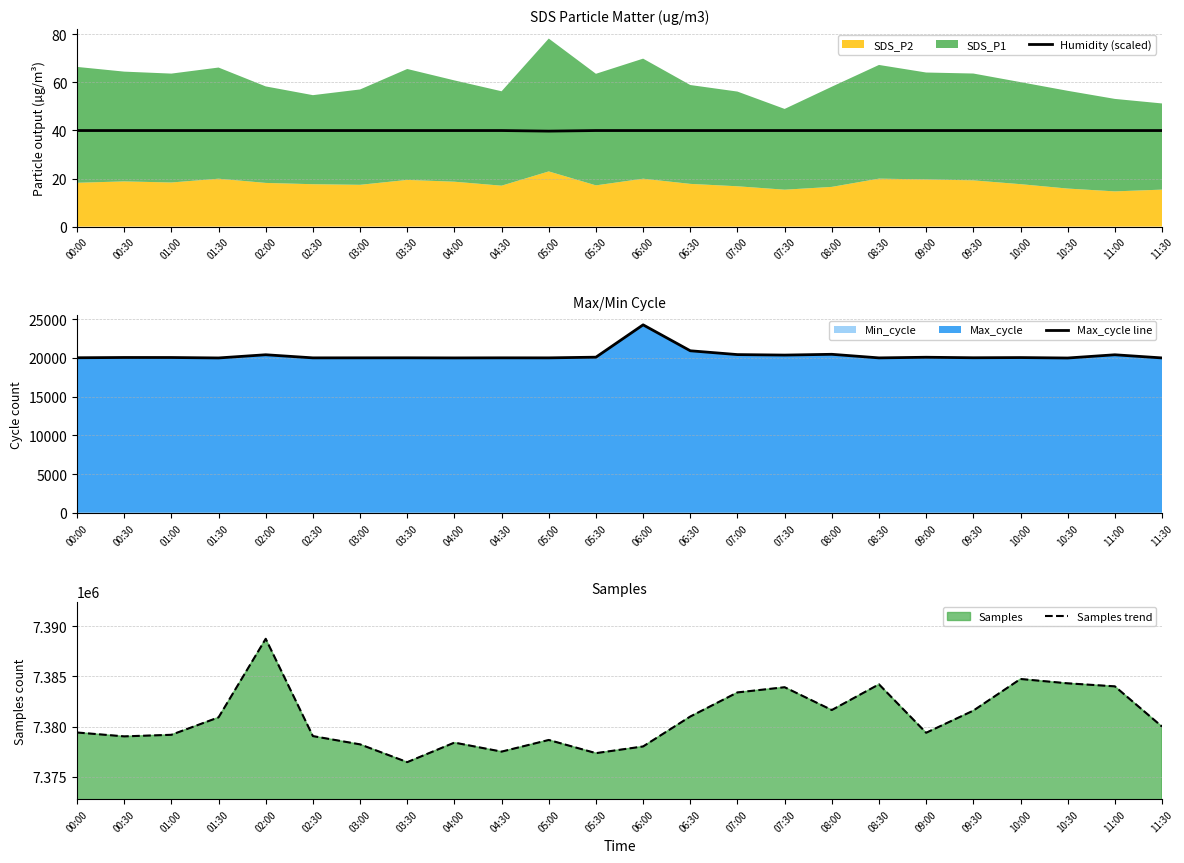

What is the smallest value displayed?

39.7